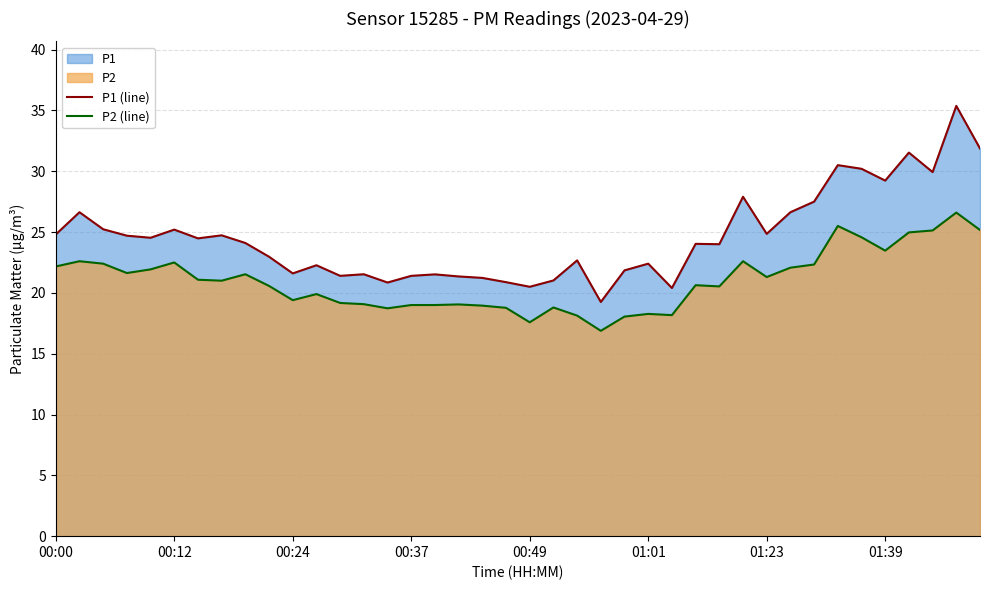

What is the value of the P1 (line) point at the 22nd from the left?

21.0